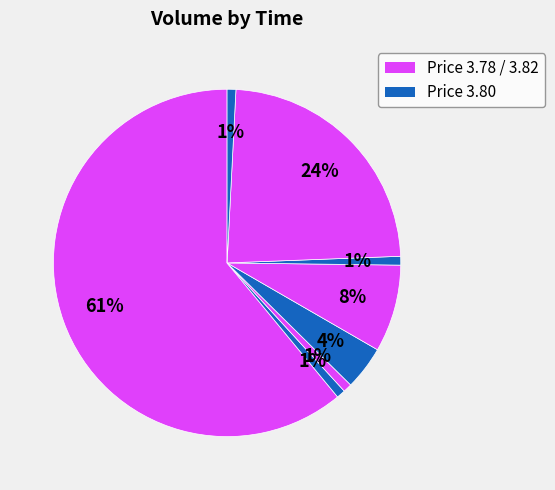

Count the number of slices in the pie.

8